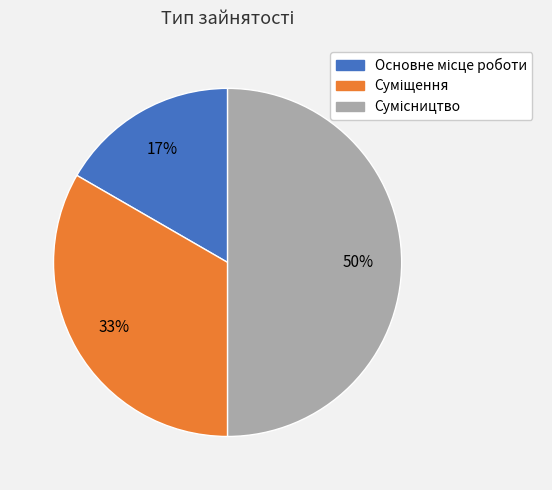

To the nearest percent, what is the average slice percentage?

33%